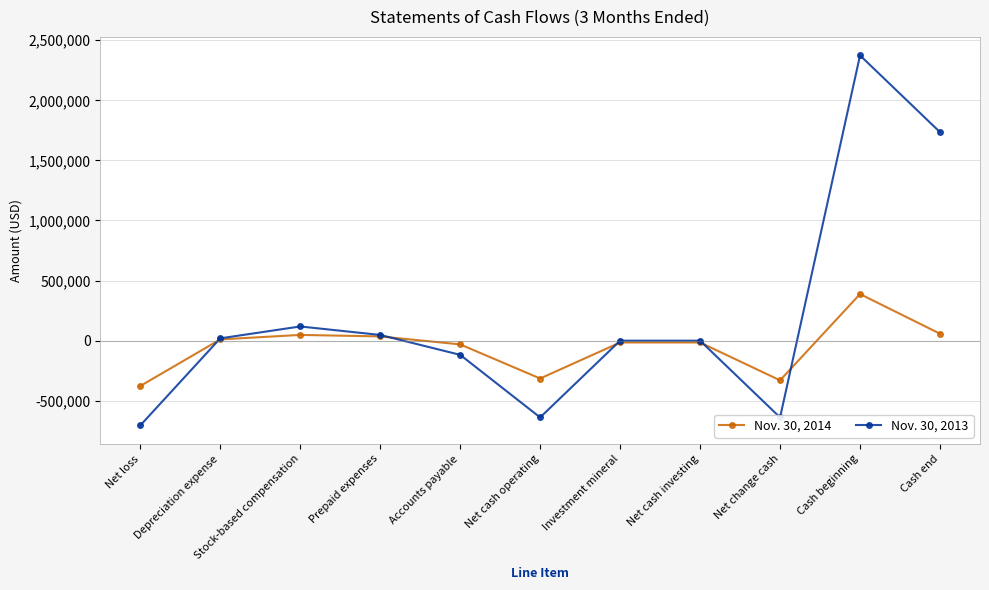

Which series has the widest spread of values?

Nov. 30, 2013